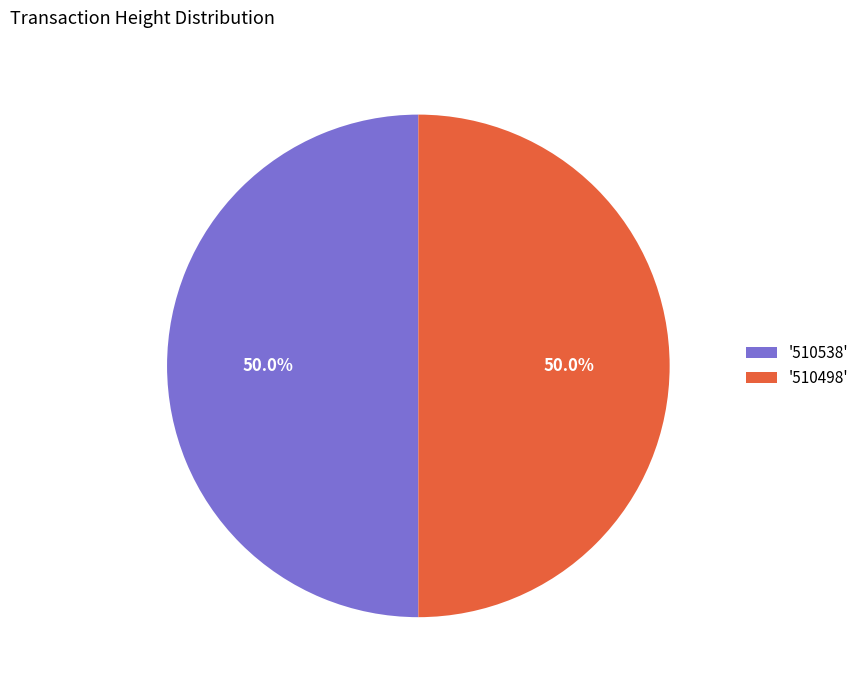

Is the sum of '510498' and '510538' greater than half?

Yes